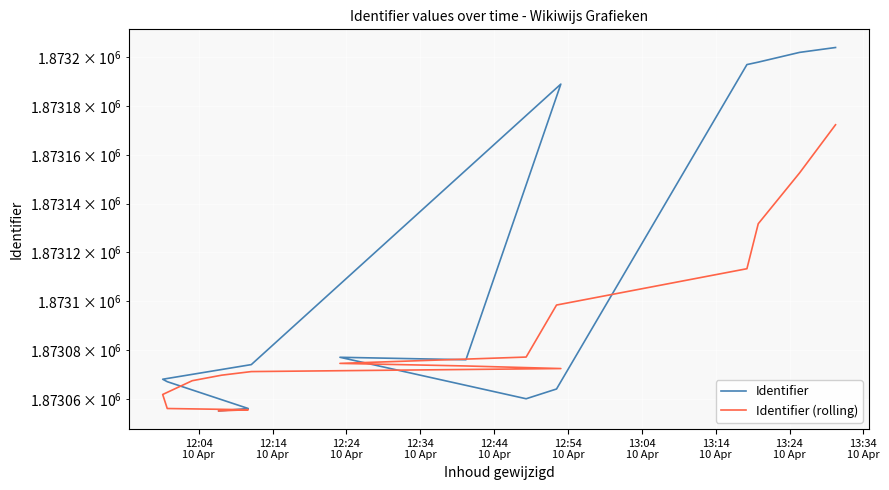

Which series changed the most between 12:04
10 Apr and 12:34
10 Apr?

Identifier